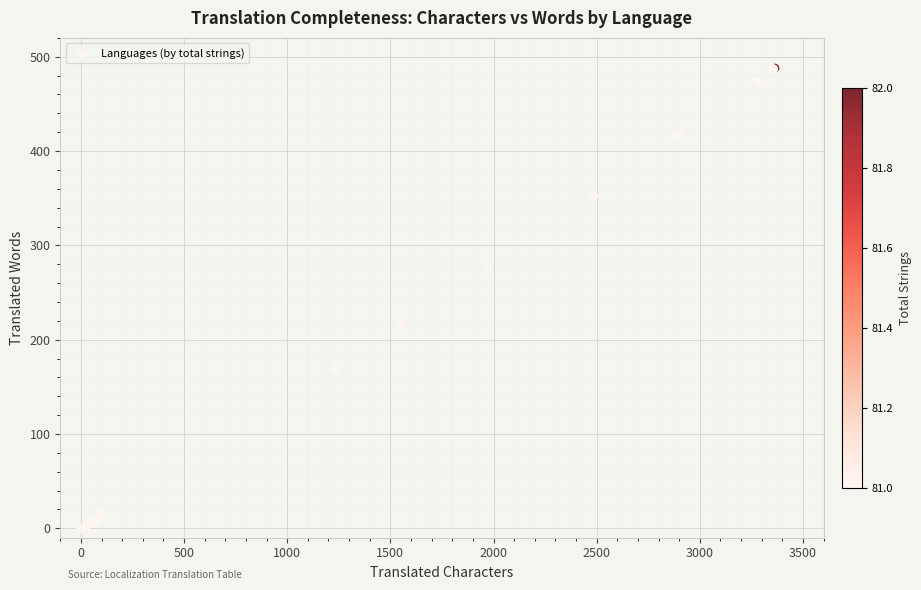

What Y value in the scatter plot is closest to 244?

216